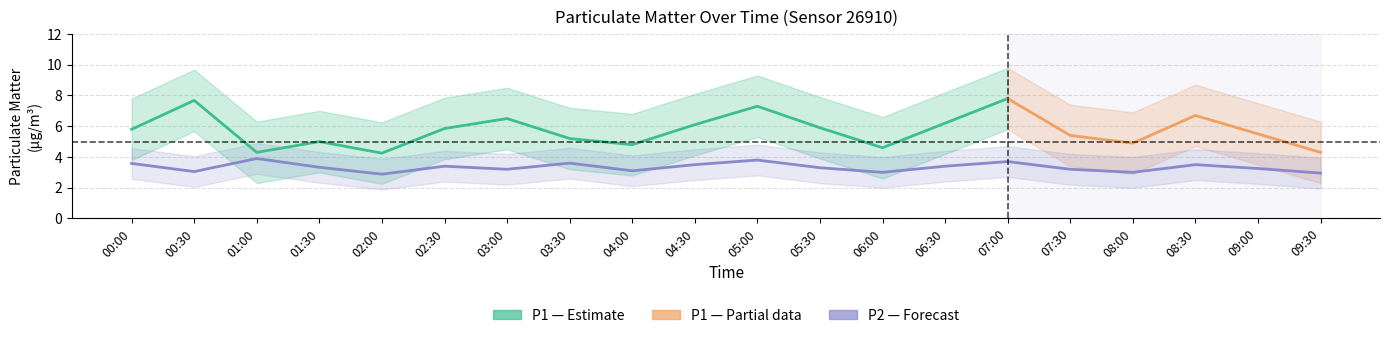

What position from the left is 06:30?

14